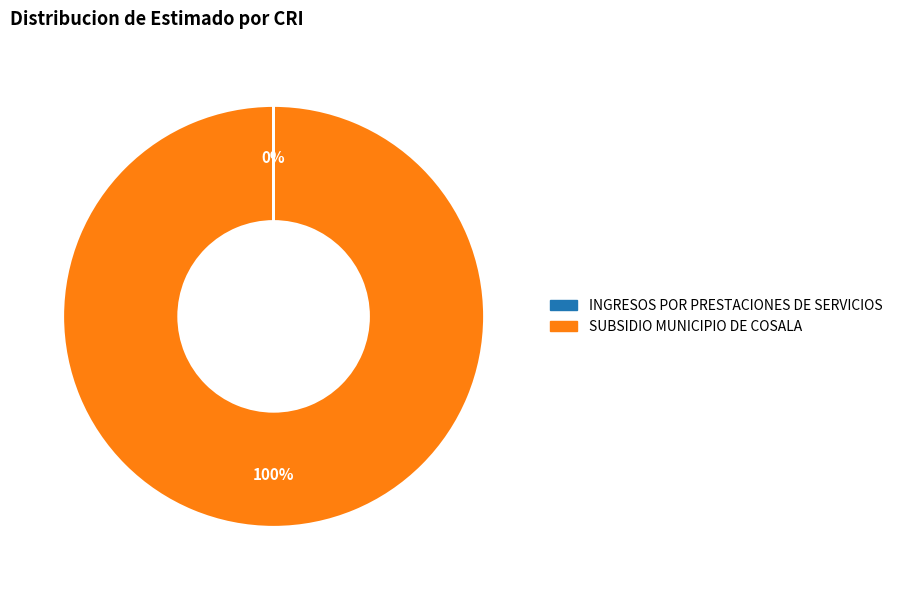

To the nearest percent, what is the average slice percentage?

50%